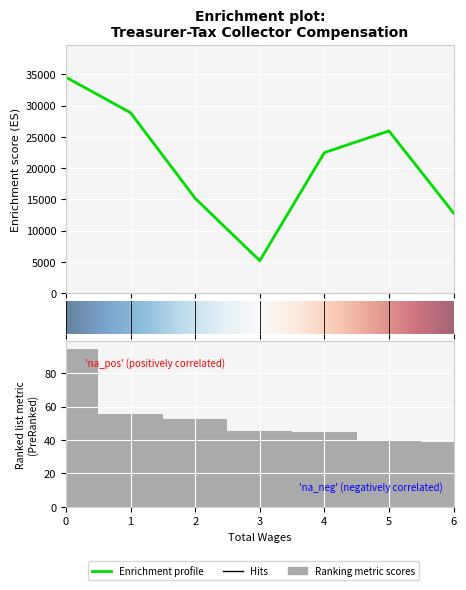

How many data points are less than 22488?

3